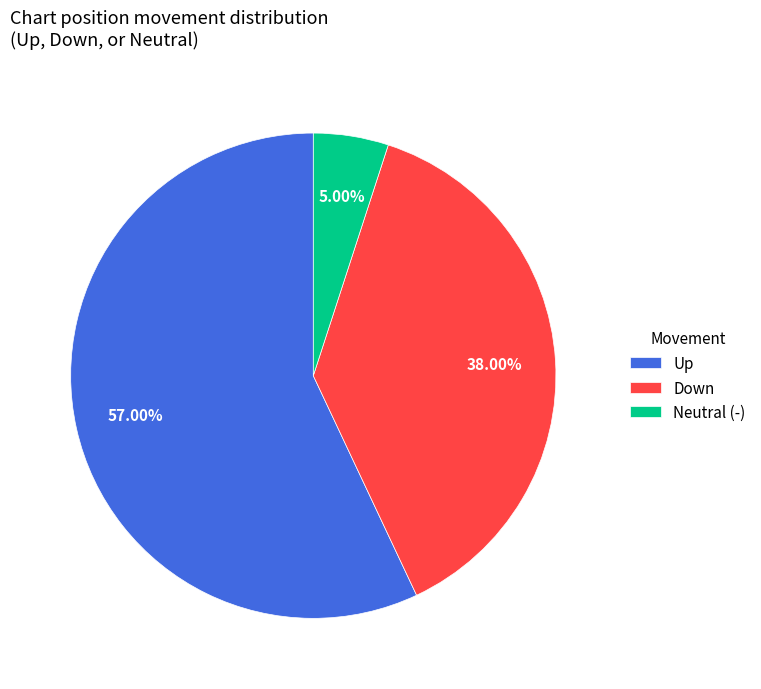

Rank the categories by value from highest to lowest.

Up, Down, Neutral (-)